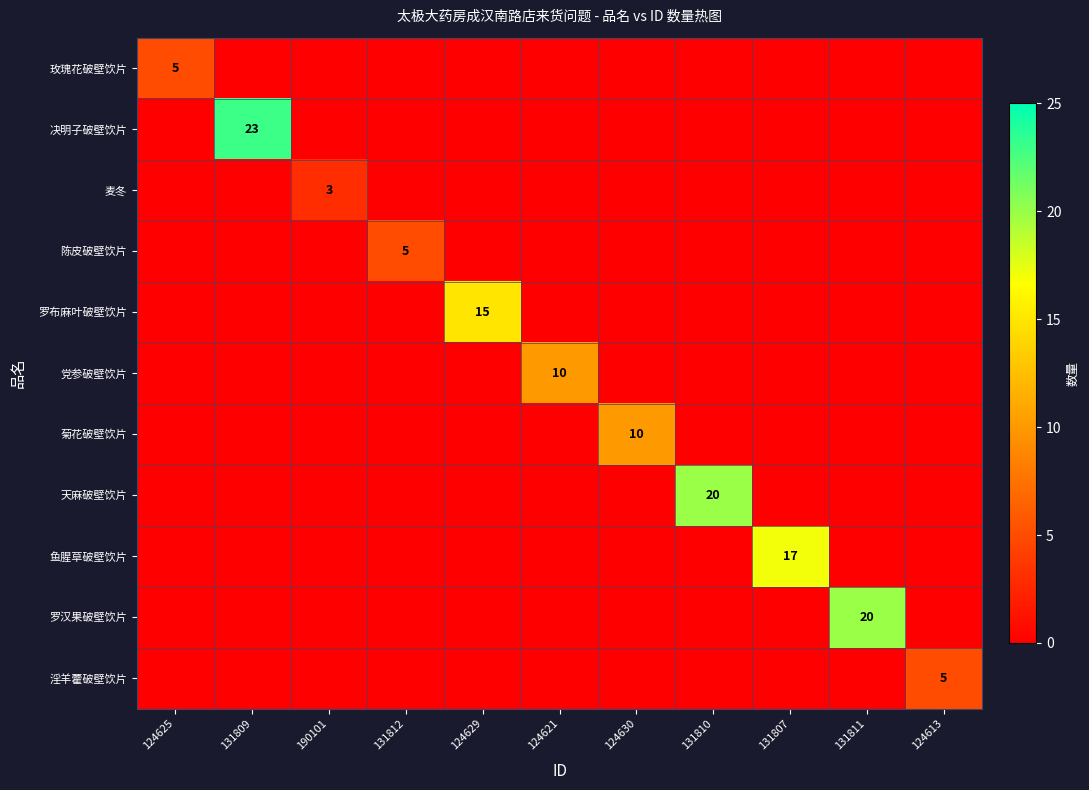

The 罗汉果破壁饮片 series shows 0 at 131809. True or false?

True